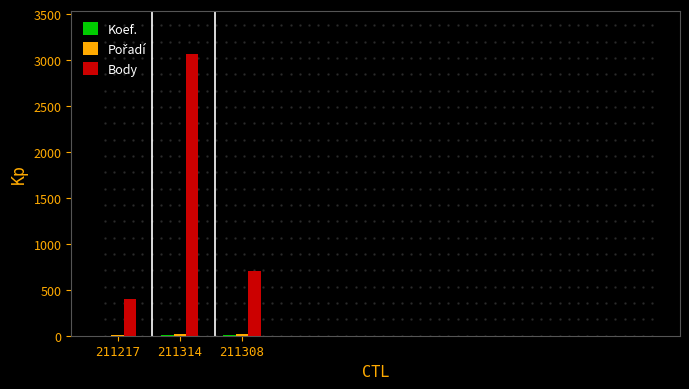

Which series has the largest total across all categories?

Body